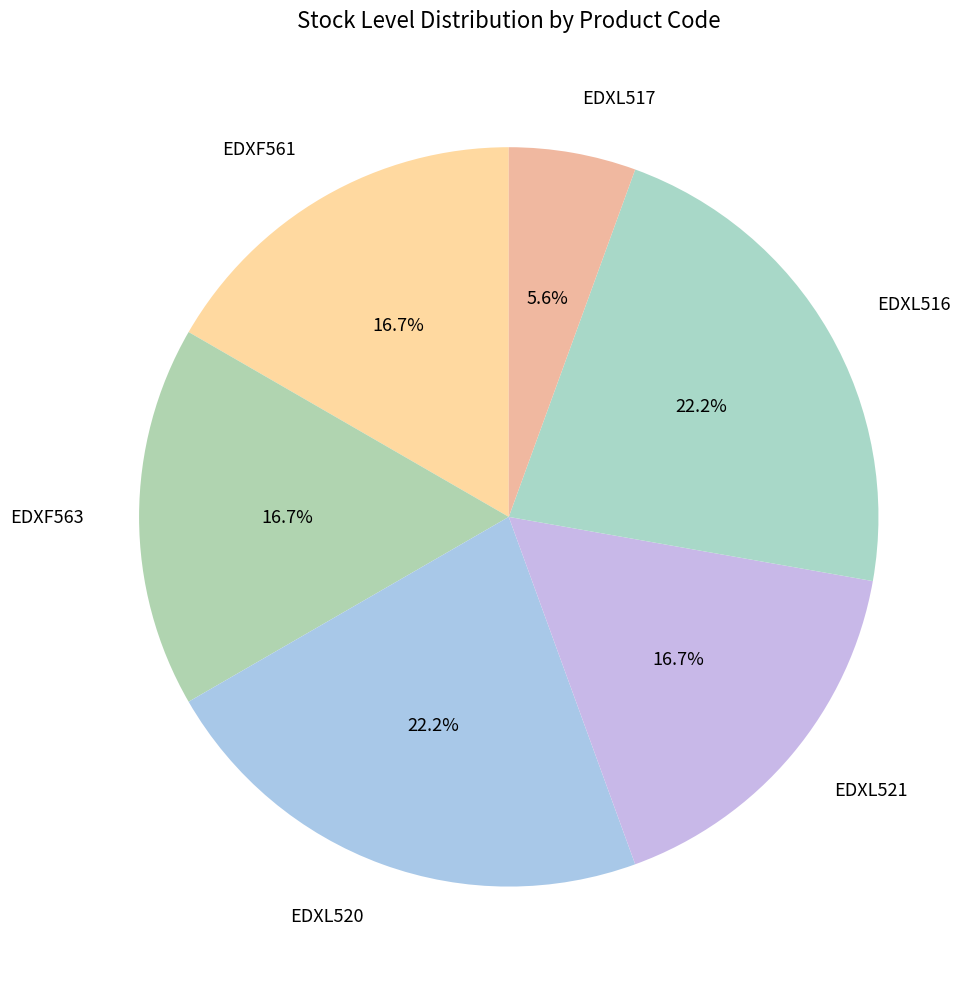

Which slice is the smallest?

EDXL517